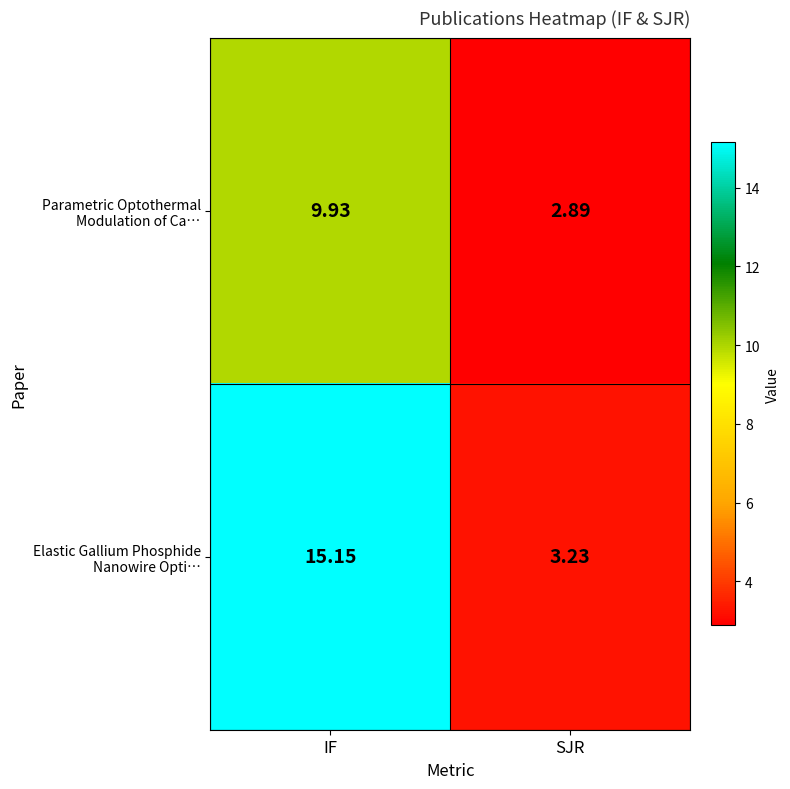

At which category is the sum across all series the highest?

IF